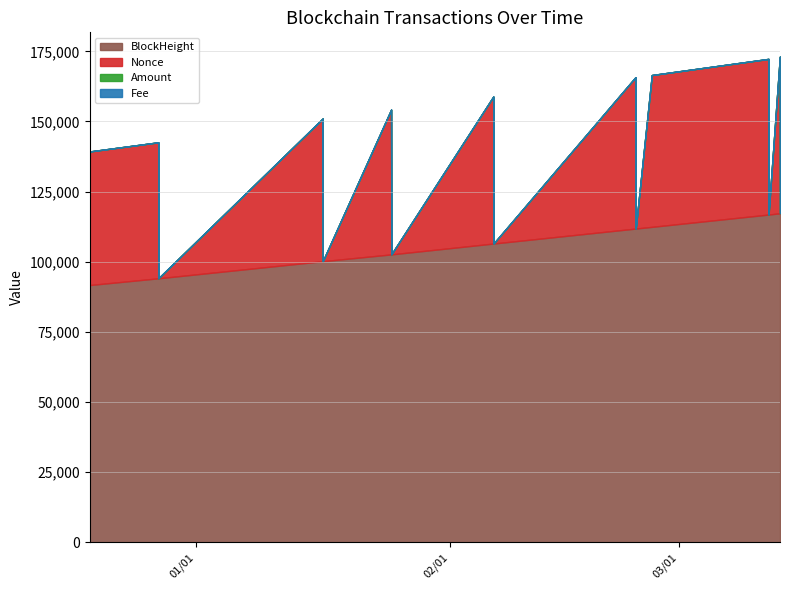

Rank the series by their maximum value, from highest to lowest.

BlockHeight, Nonce, Amount, Fee